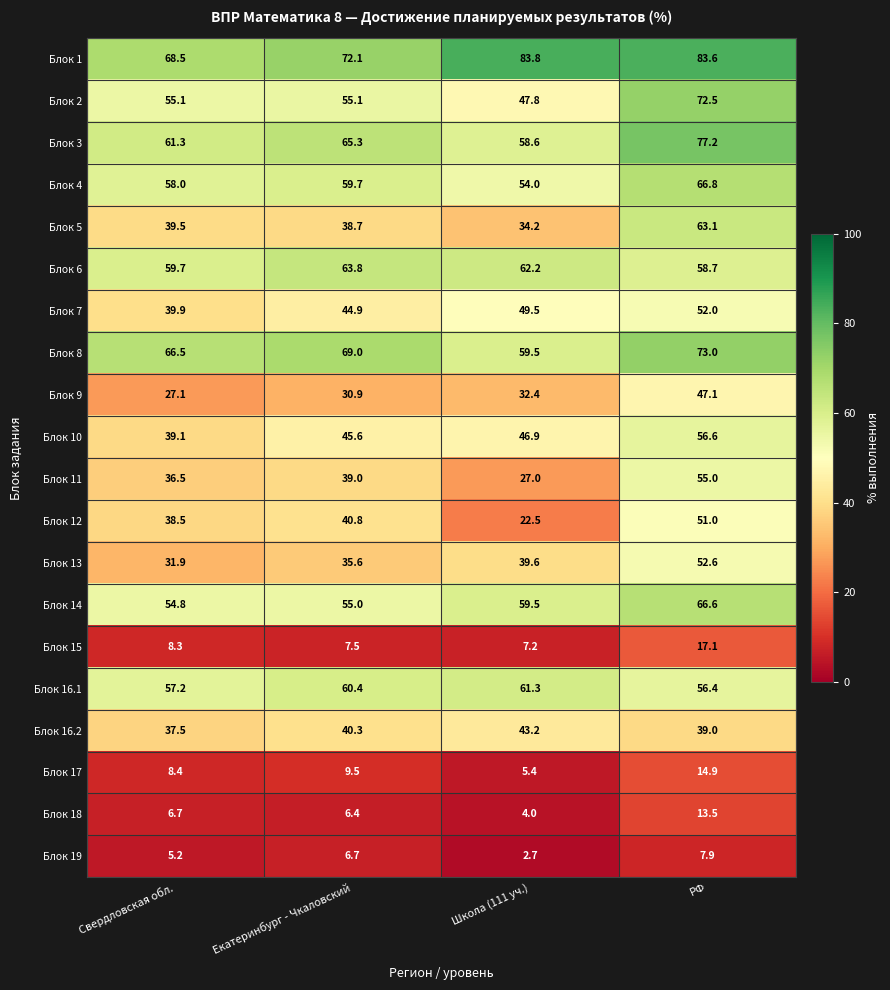

What is the difference between the maximum and second lowest values in the Блок 7 series?

7.1